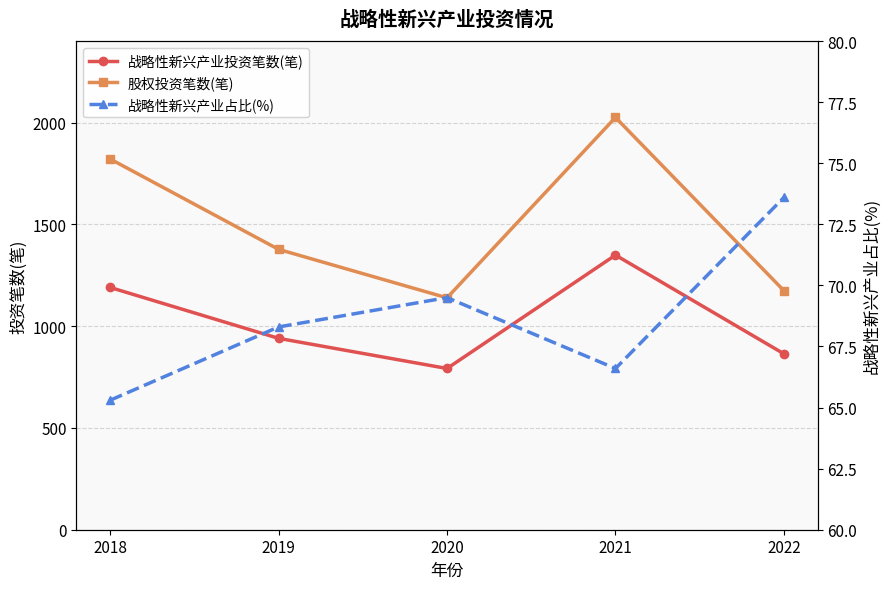

True or false: 股权投资笔数(笔) and 战略性新兴产业占比(%) intersect in this chart.

False